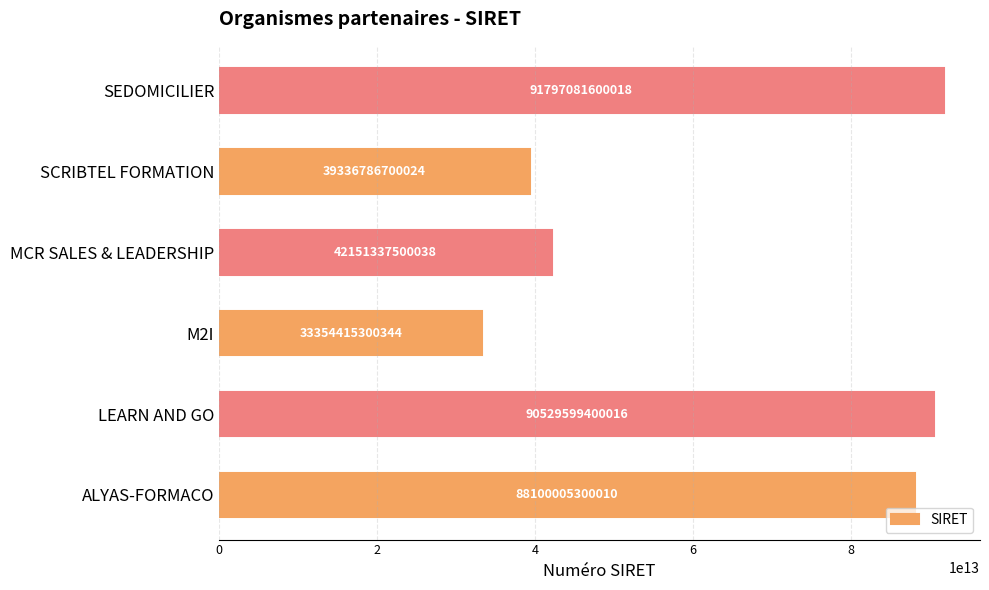

Where is the data nearest to the value 62575748450181?

MCR SALES & LEADERSHIP